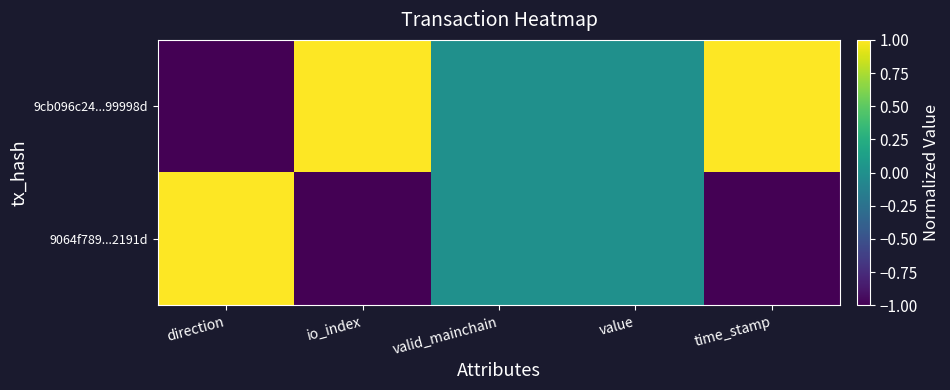

Between value and valid_mainchain, which is larger?

value